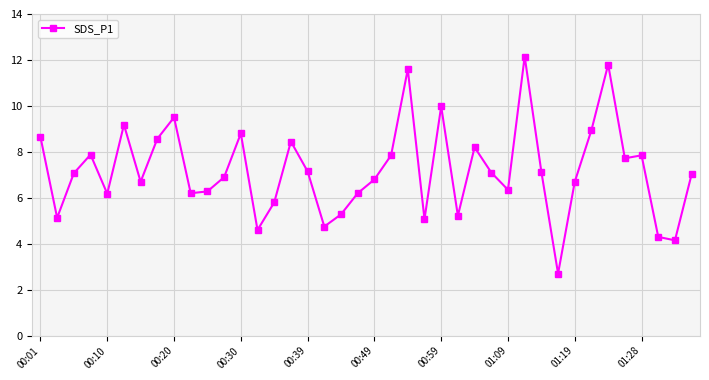

What is the difference between the maximum and second lowest values?

8.0